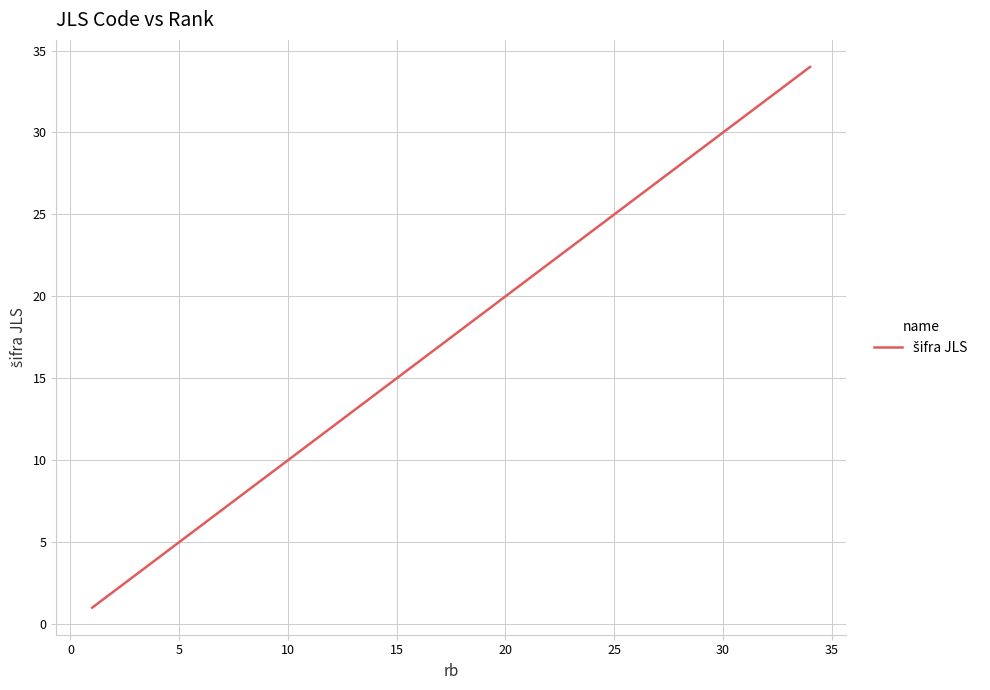

What is the difference between the maximum and minimum values?

33